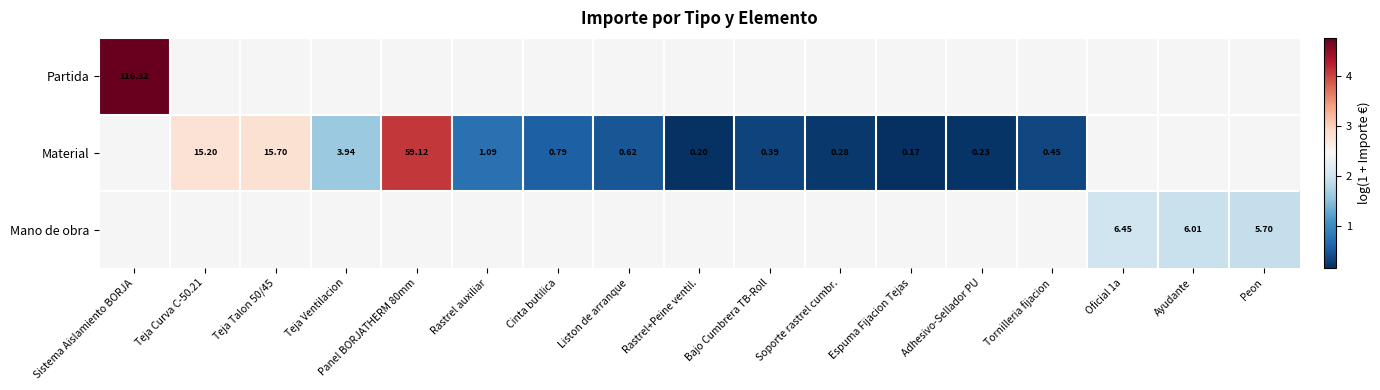

How many positive values does the Material series have?

13